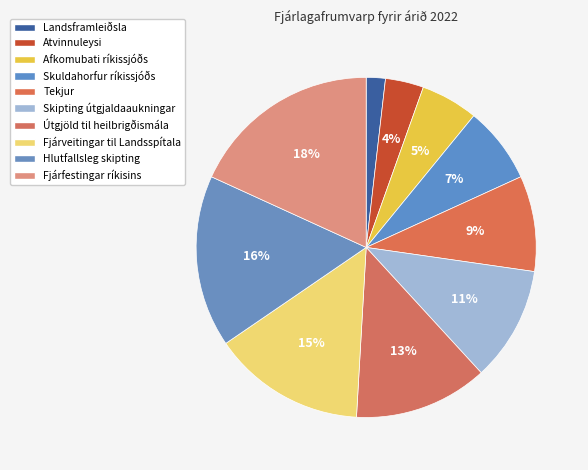

True or false: Tekjur accounts for 9% of the total.

True